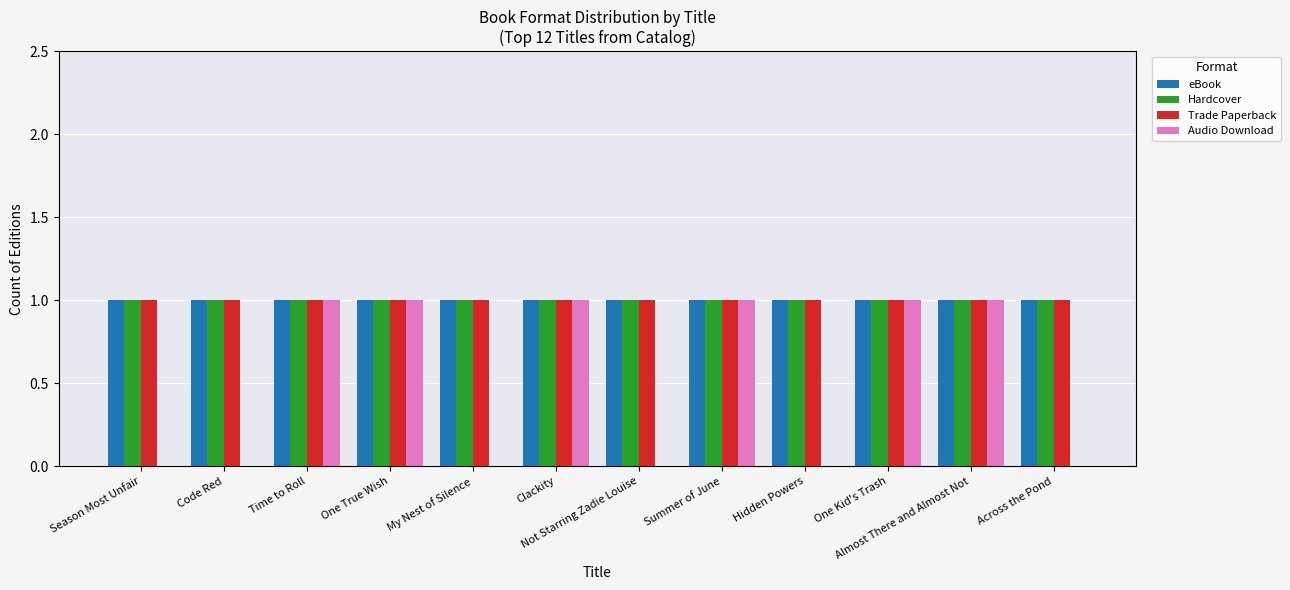

Which series changed the most between Not Starring Zadie Louise and One Kid's Trash?

Audio Download